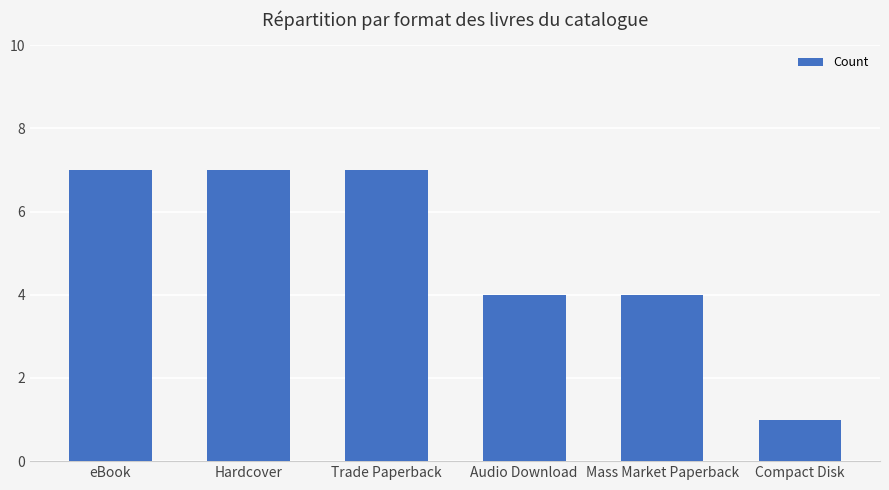

What is the sum of all values?

30